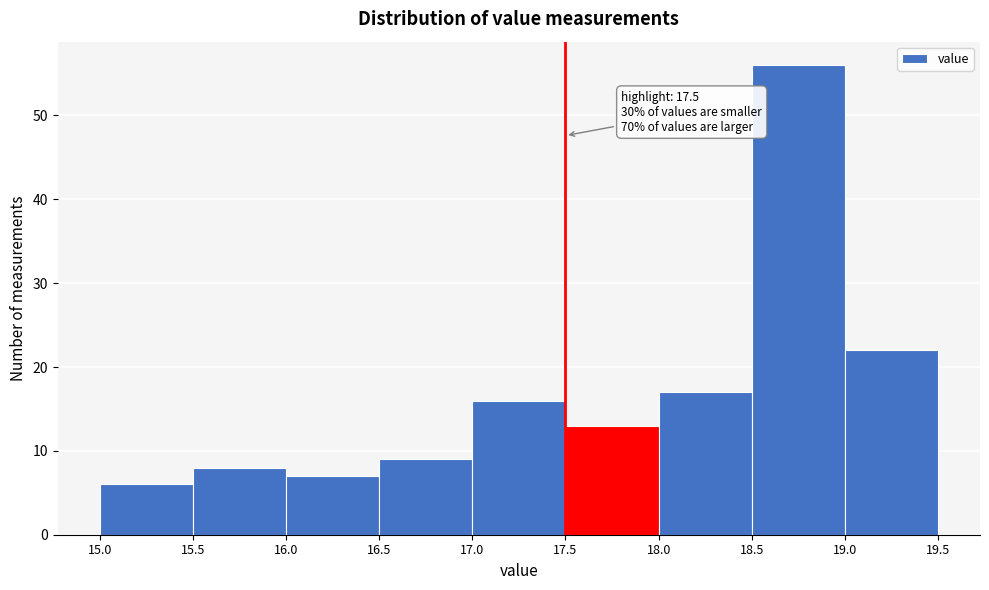

Over which range of the x-axis is the bar tallest?

18.5 to 19.0